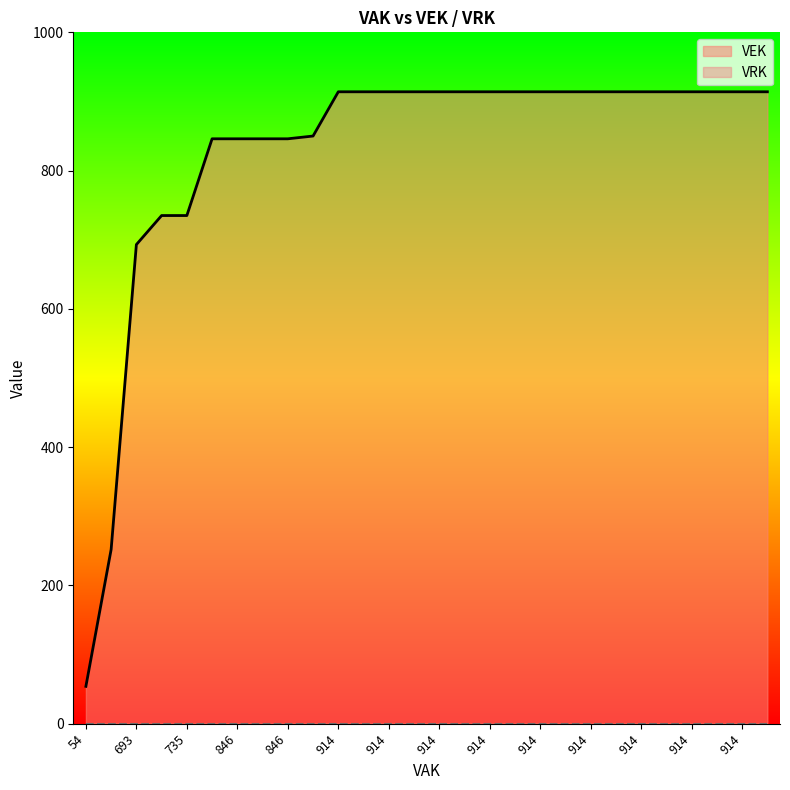

Which series changed the most between 914 and 914?

VEK